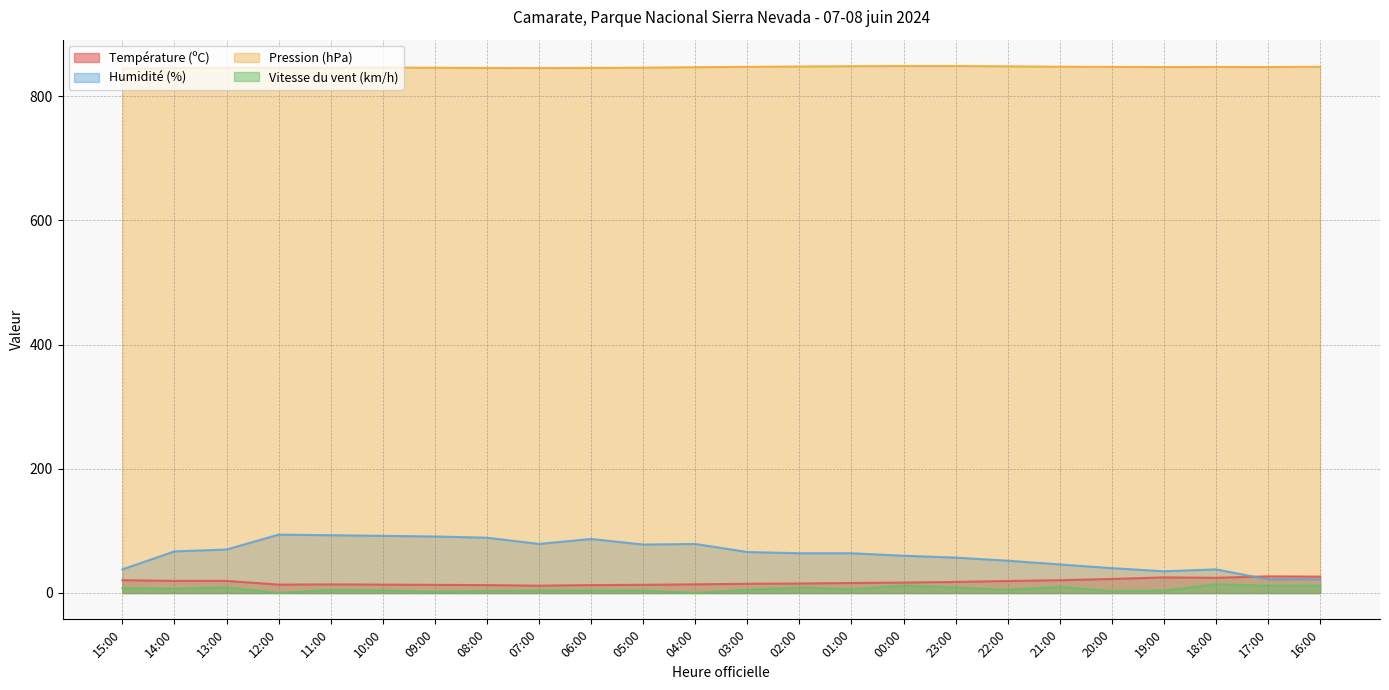

The value of Vitesse du vent (km/h) at 19:00 is 1.2. True or false?

False